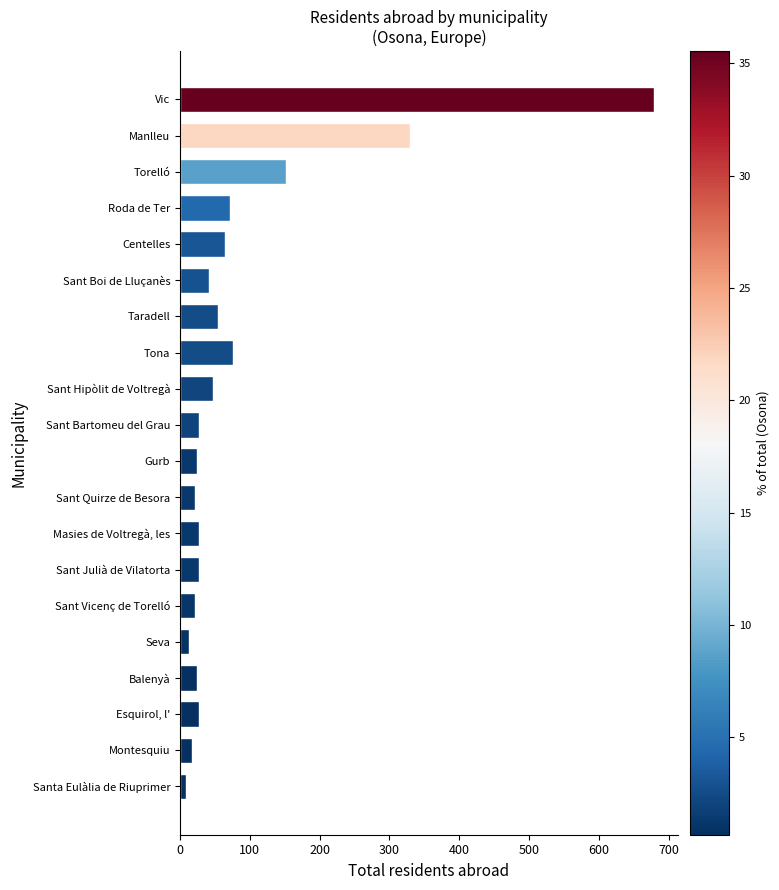

What is the minimum value shown in the chart?

9